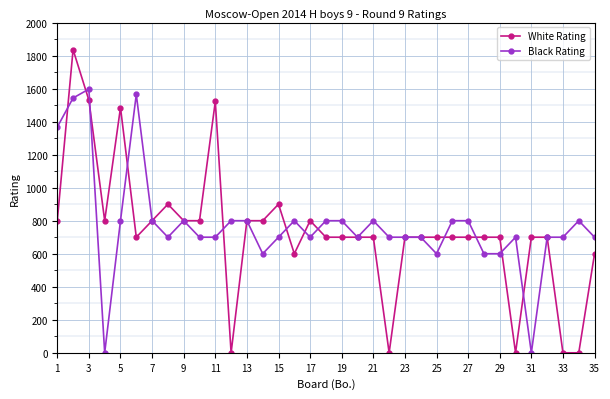

Which series has the widest spread of values?

White Rating